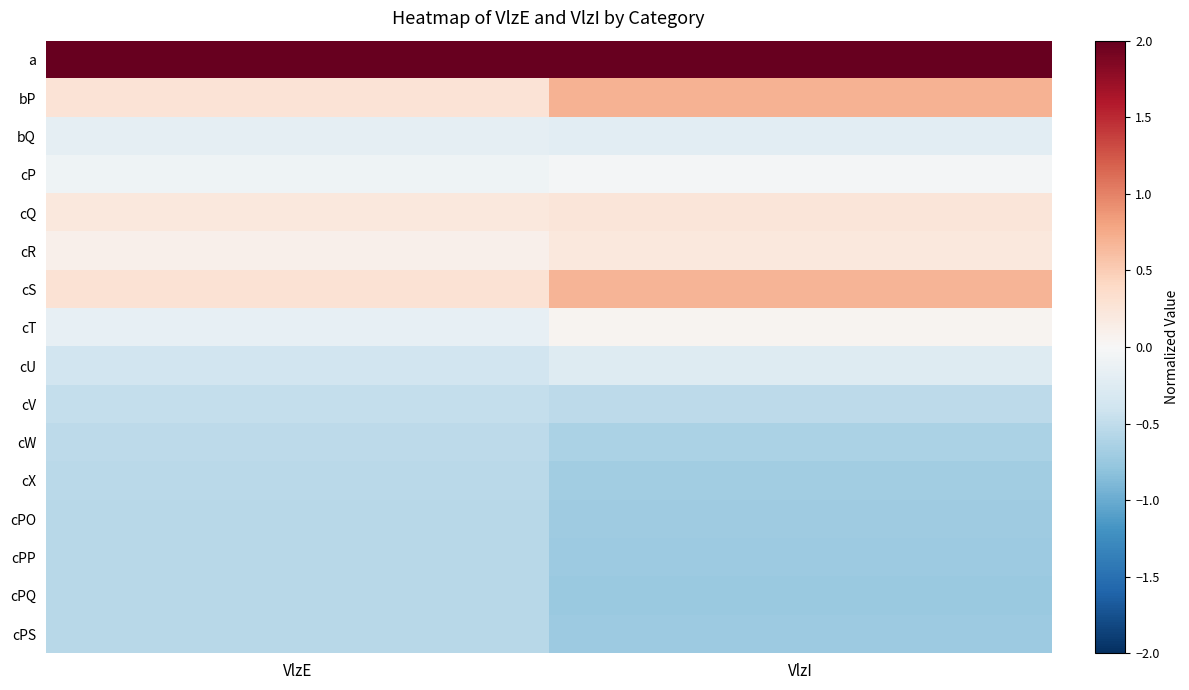

What is the maximum value shown in the chart?

2.0